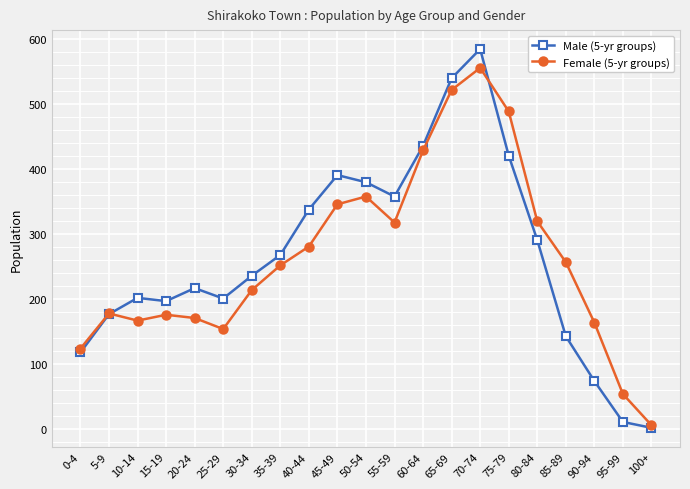

What is the sum of the Female (5-yr groups) values at 75-79 and 70-74?

1045